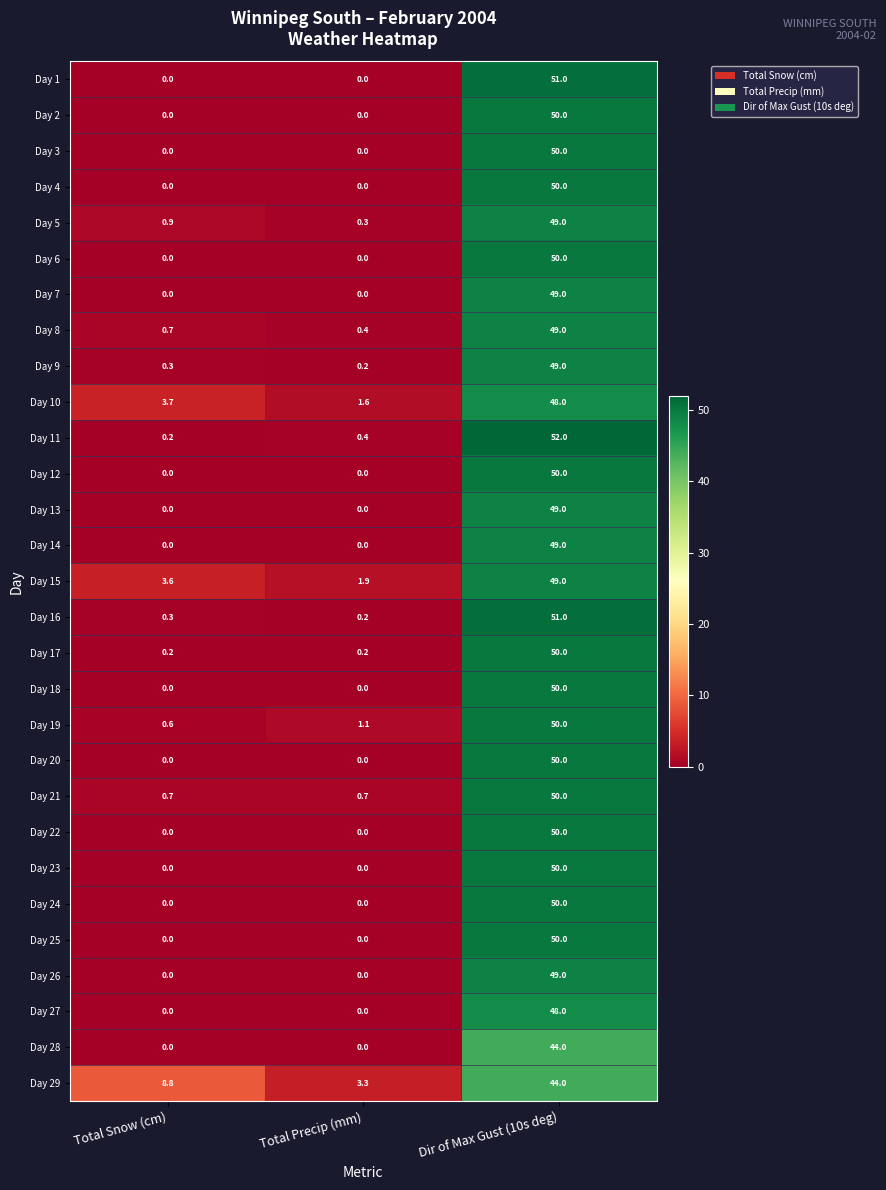

Count the number of data series in this chart.

29